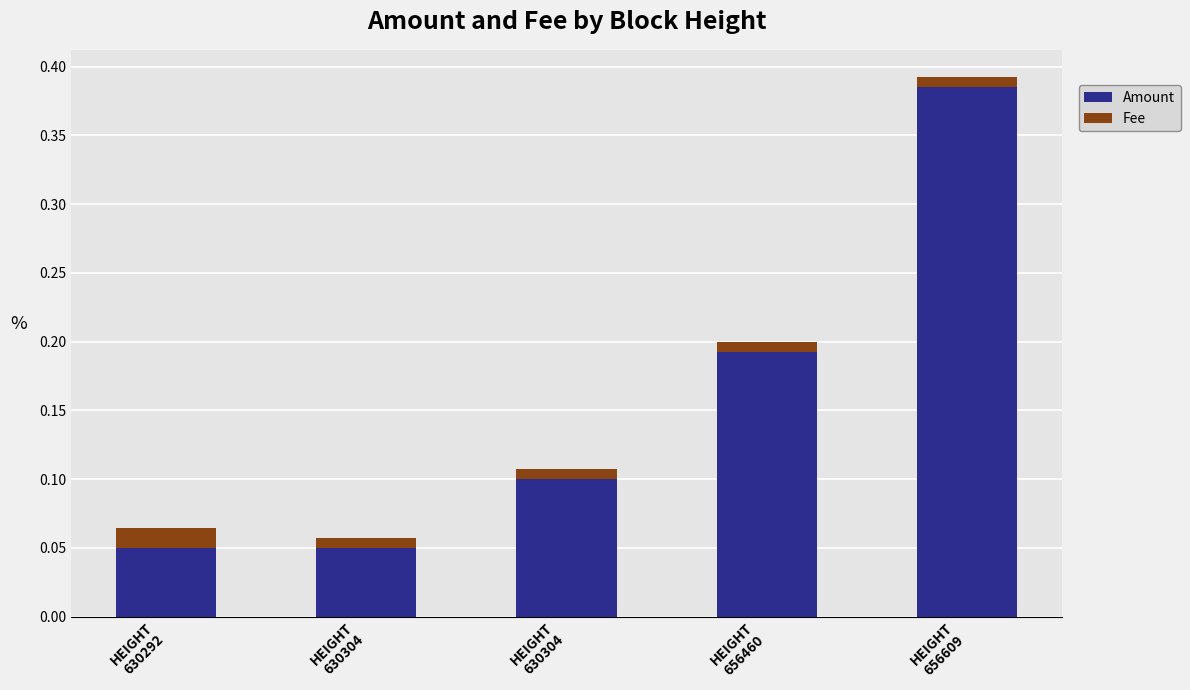

What are all the series names shown in the legend?

Amount, Fee